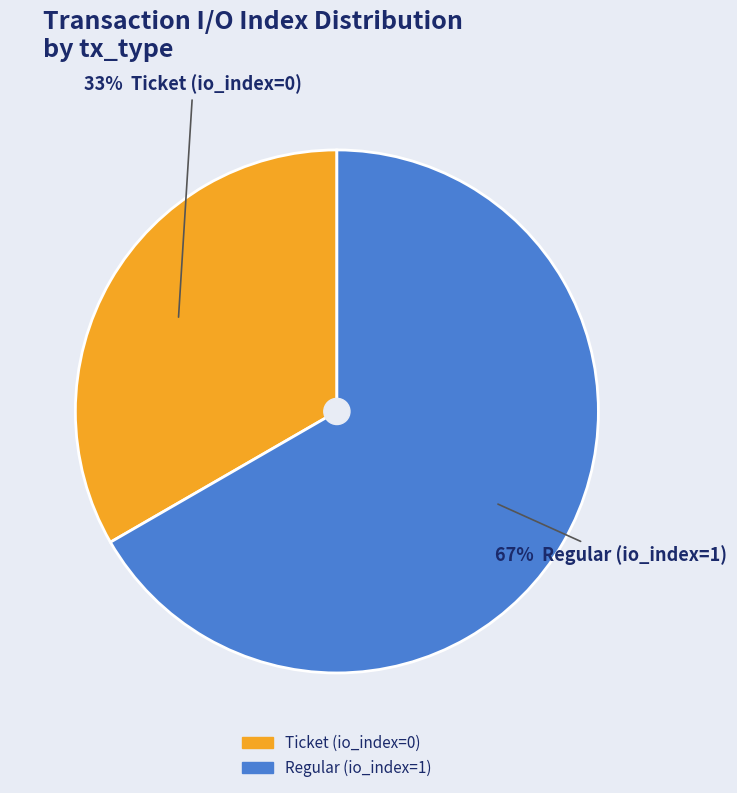

To the nearest percent, what is the average slice percentage?

50%